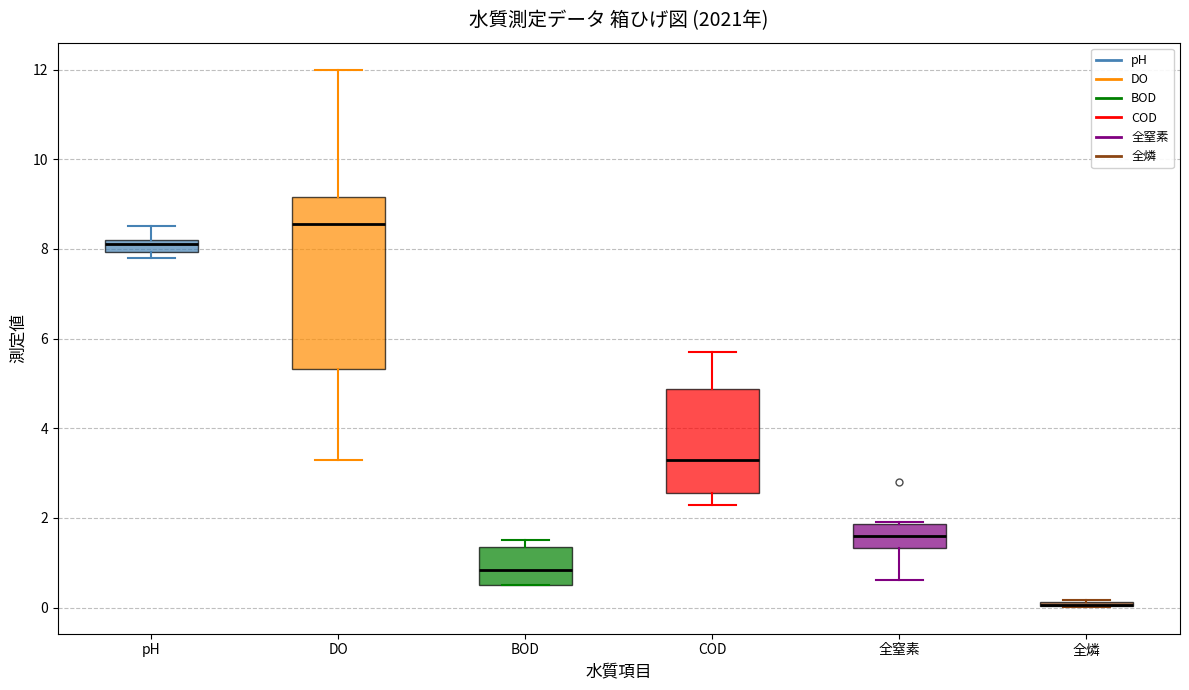

Where is the lower edge of the box for COD on the y-axis? The values are not printed on the chart, so give them approximately, as read against the axis.

2.6